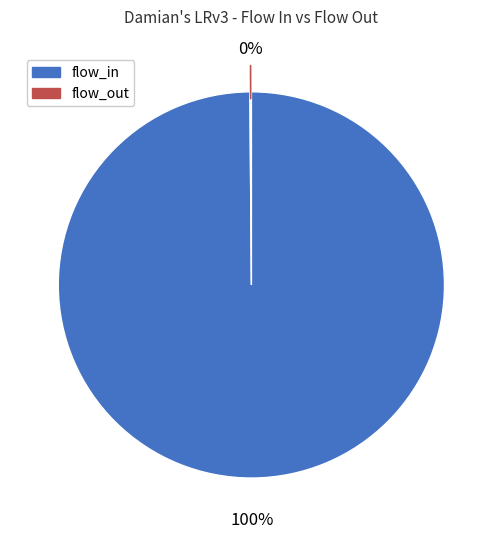

Does any single category account for the majority?

Yes